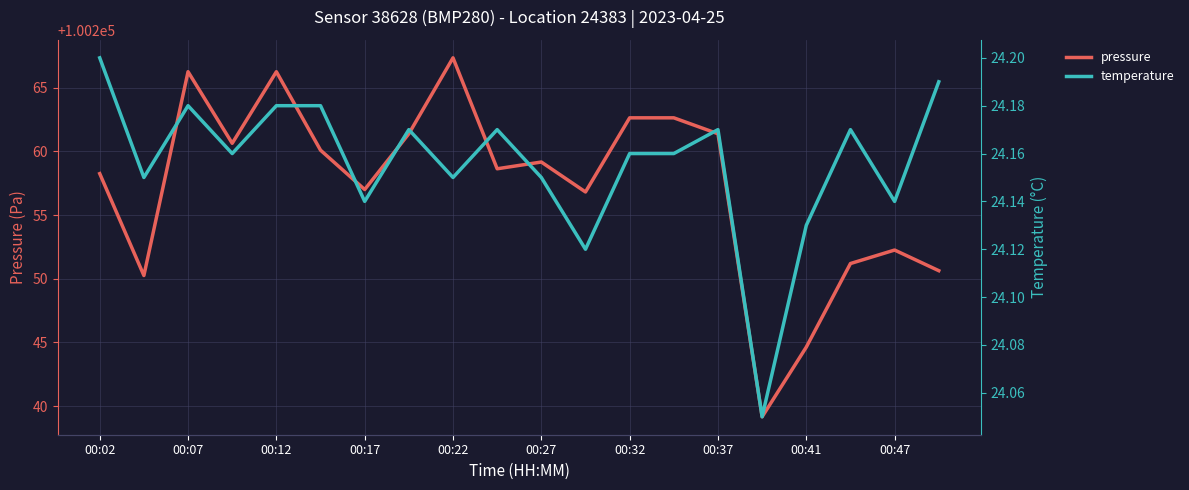

What is the maximum value for pressure?

100267.3